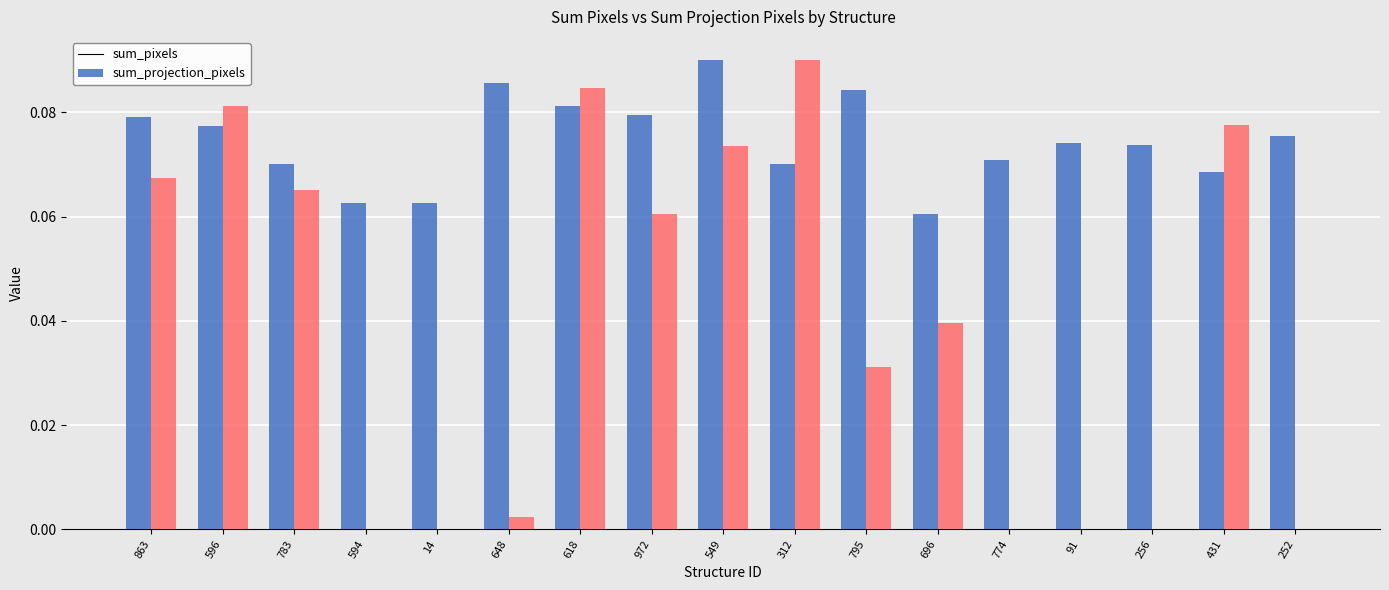

Is it true that sum_pixels equals 0.0 at 783?

False